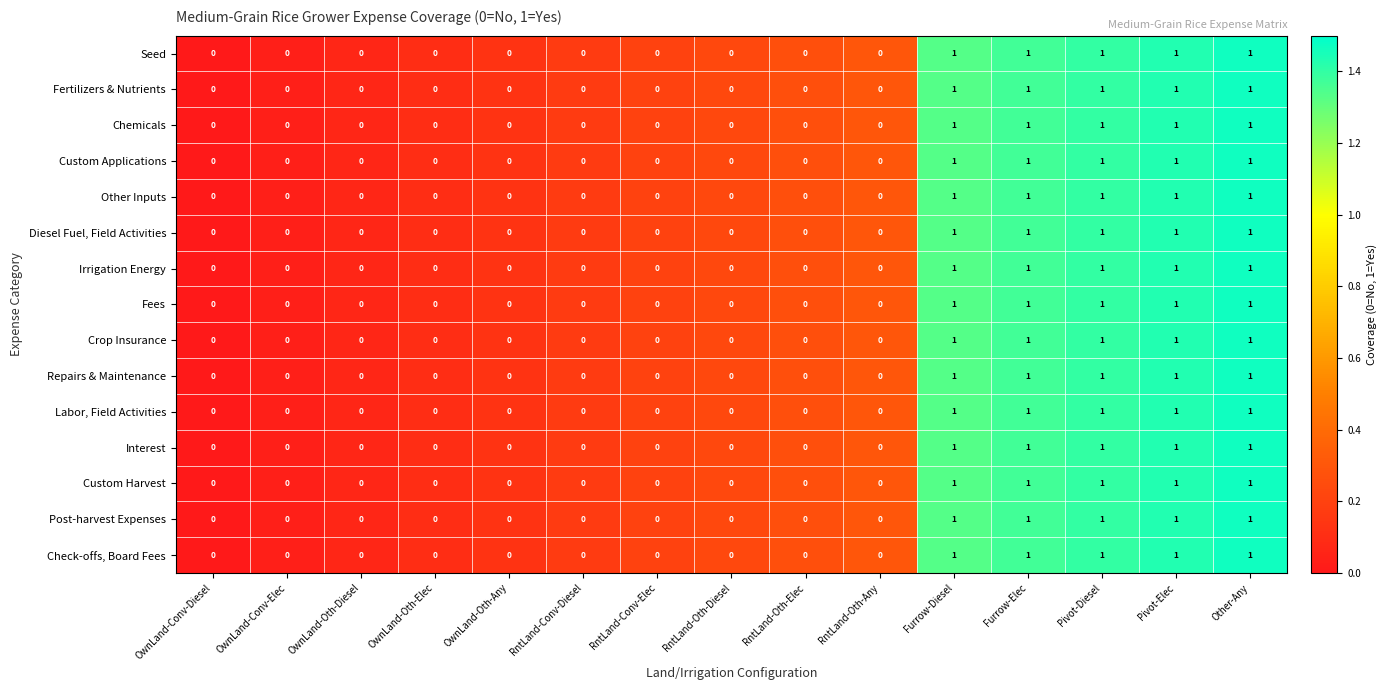

What is the sum of all Fertilizers & Nutrients values?

5